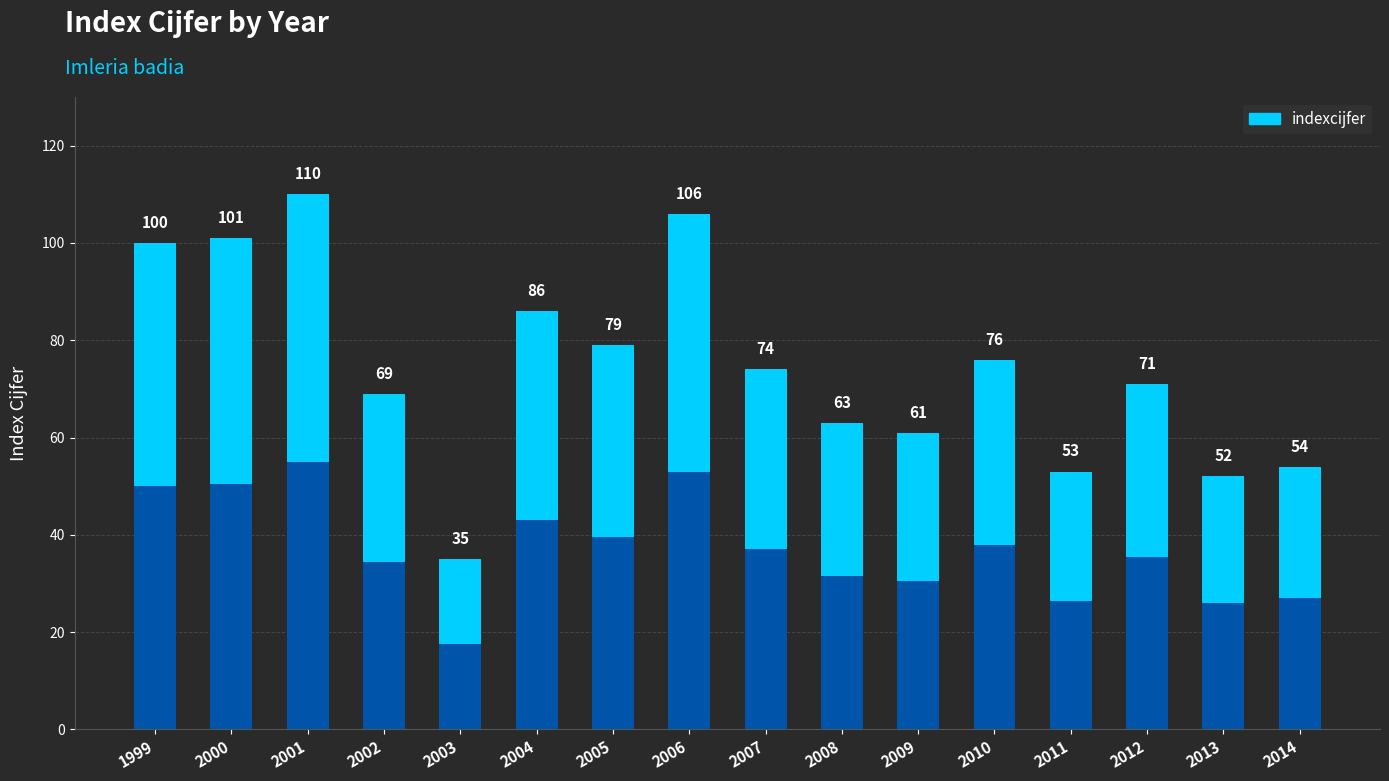

The chart shows a value of 36 at 2004. True or false?

False